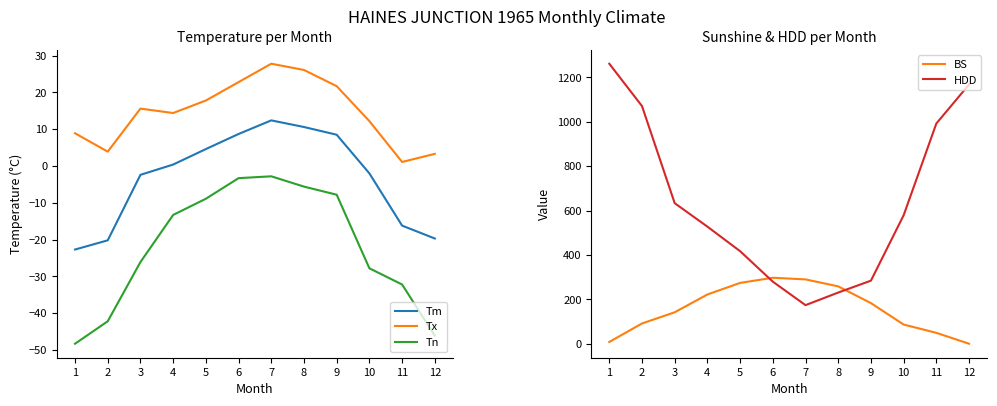

Is the value of Tm at 8 greater than the value of BS at 3?

No